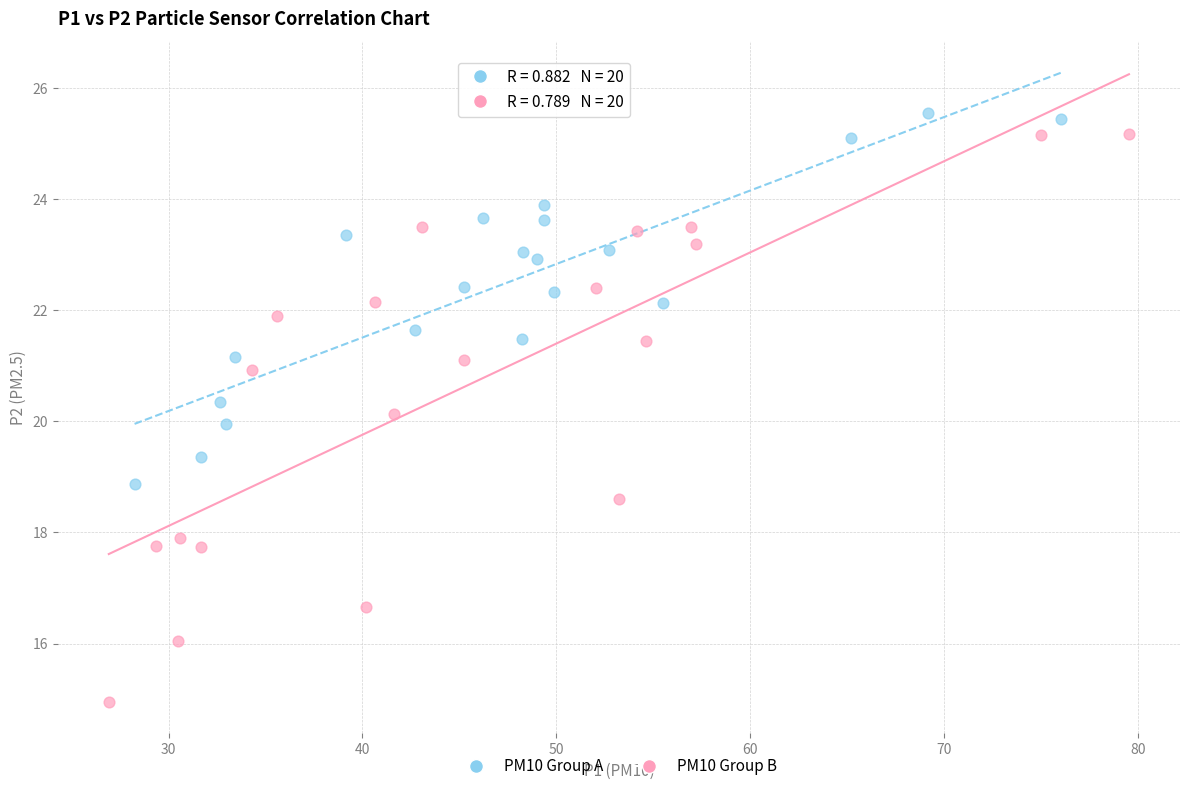

Which series contains the lowest Y value?

PM10 Group B